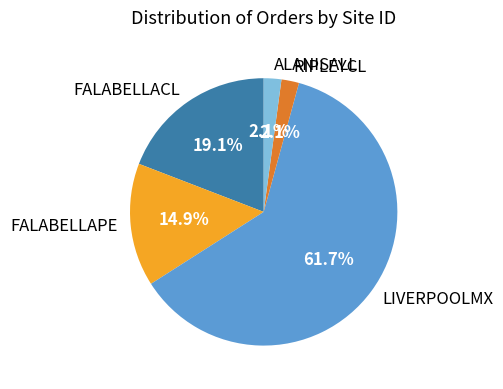

Is it true that FALABELLACL is 19% of the pie?

True